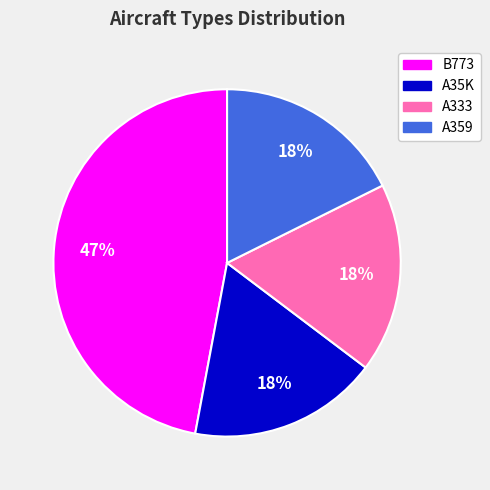

What is the largest slice in the pie chart?

B773